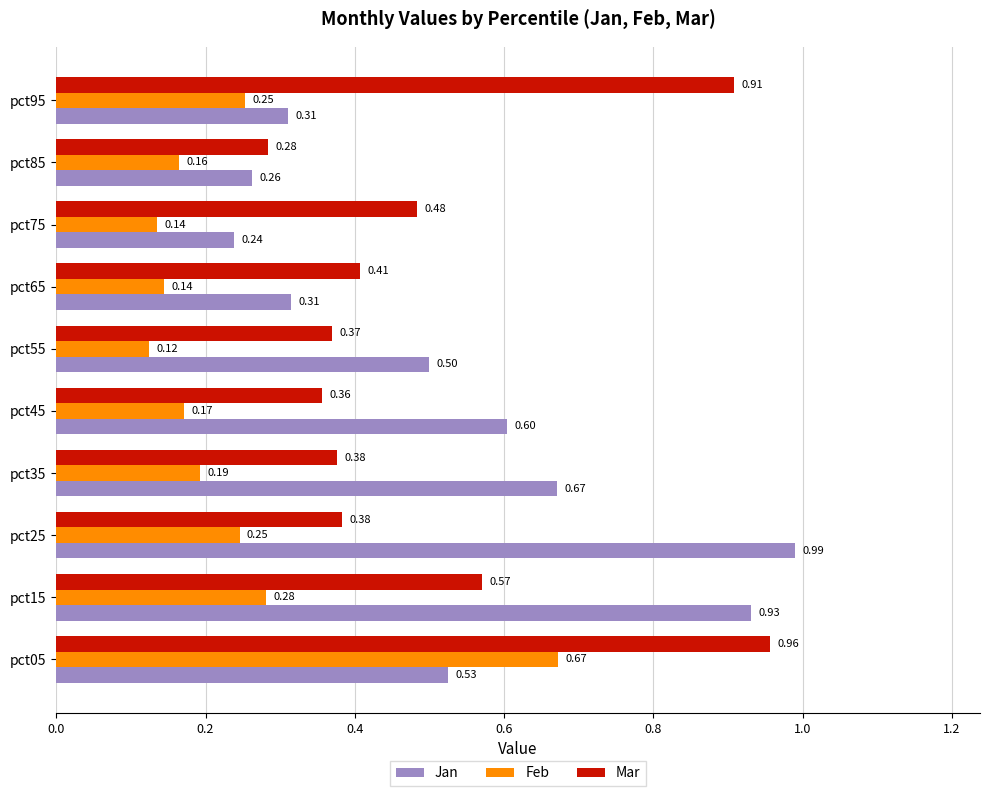

What is the average value of the Mar series?

0.5